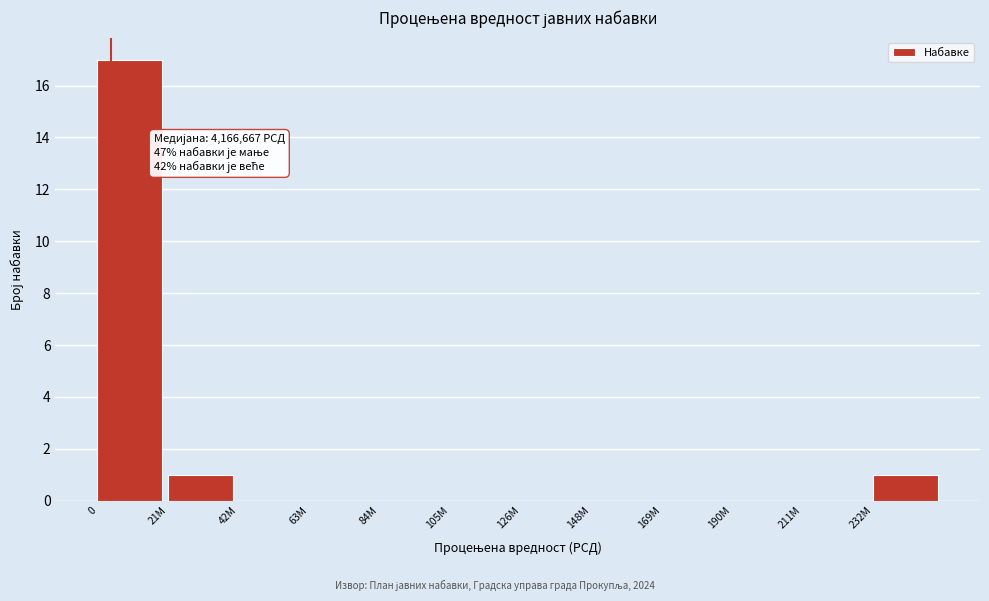

Reading left to right, list all the values displayed in this chart.

0=17	21M=1	42M=0	63M=0	84M=0	105M=0	126M=0	148M=0	169M=0	190M=0	211M=0	232M=1